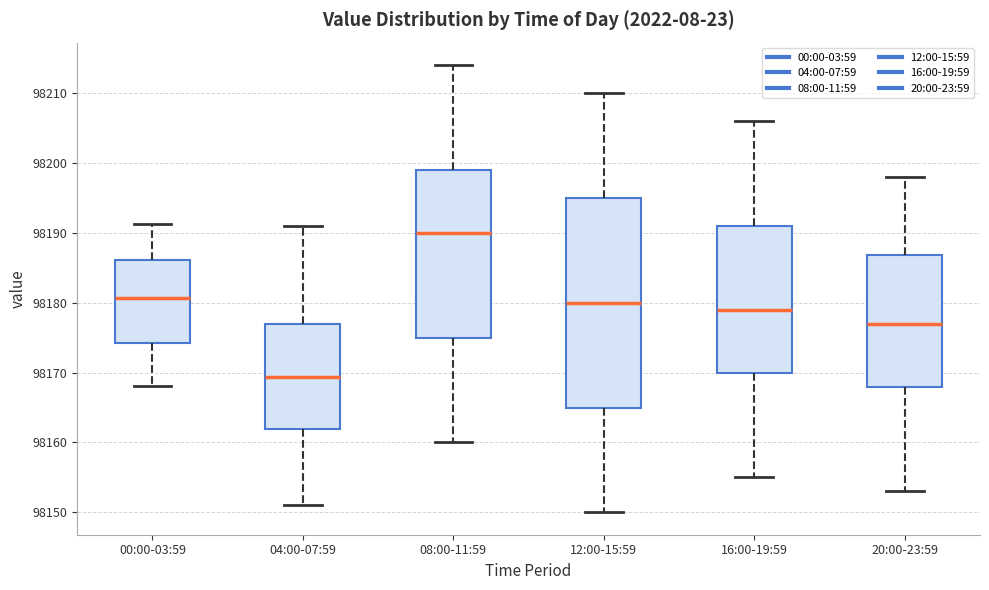

Where does the upper whisker of the box for 04:00-07:59 end on the y-axis? The values are not printed on the chart, so give them approximately, as read against the axis.

98191